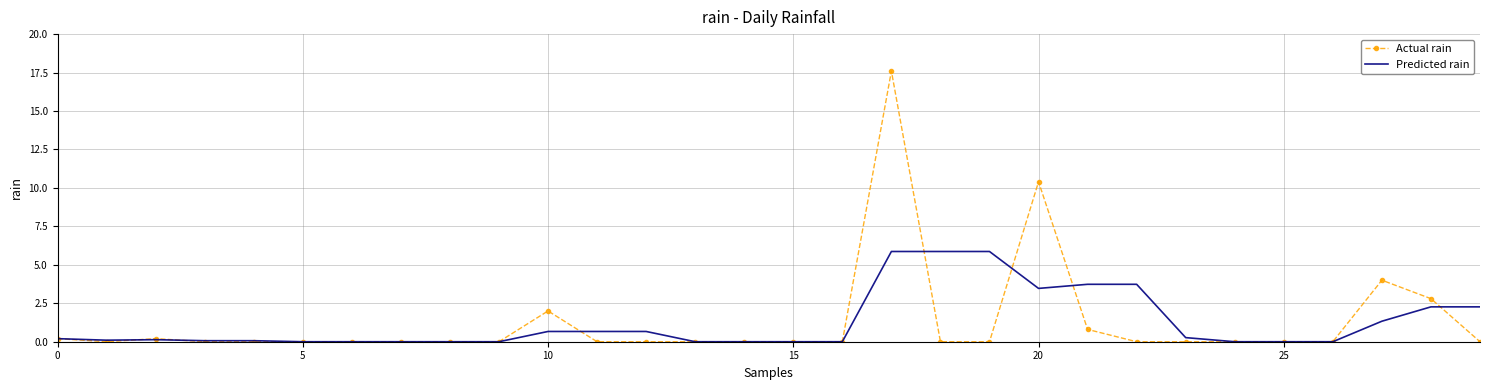

True or false: Actual rain has more than 0 interior local peaks.

True